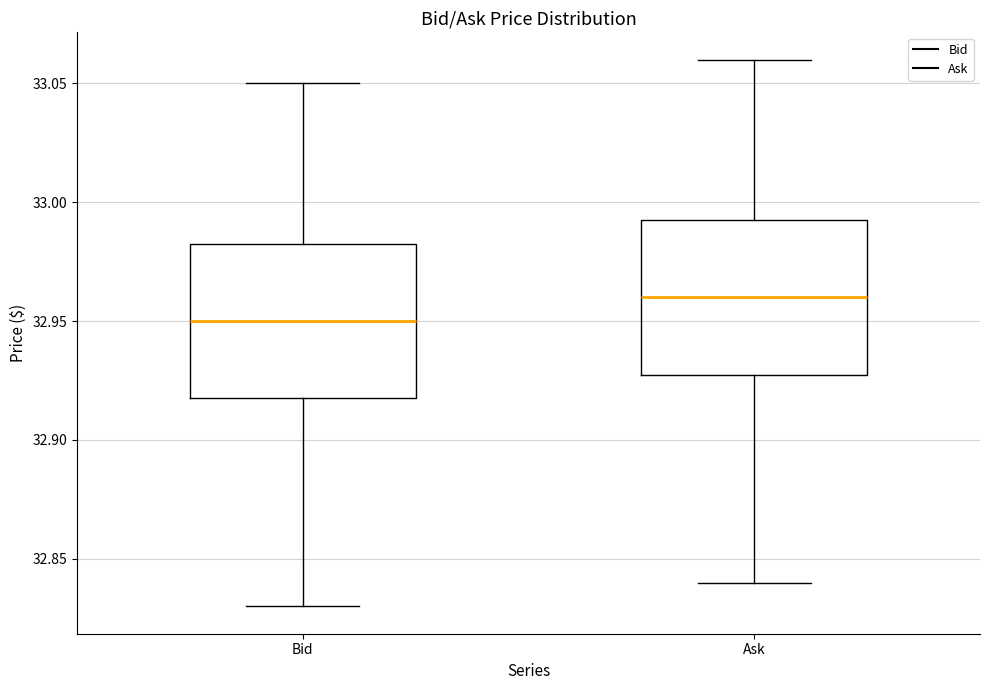

Where is the upper edge of the box for Ask on the y-axis? The values are not printed on the chart, so give them approximately, as read against the axis.

32.995